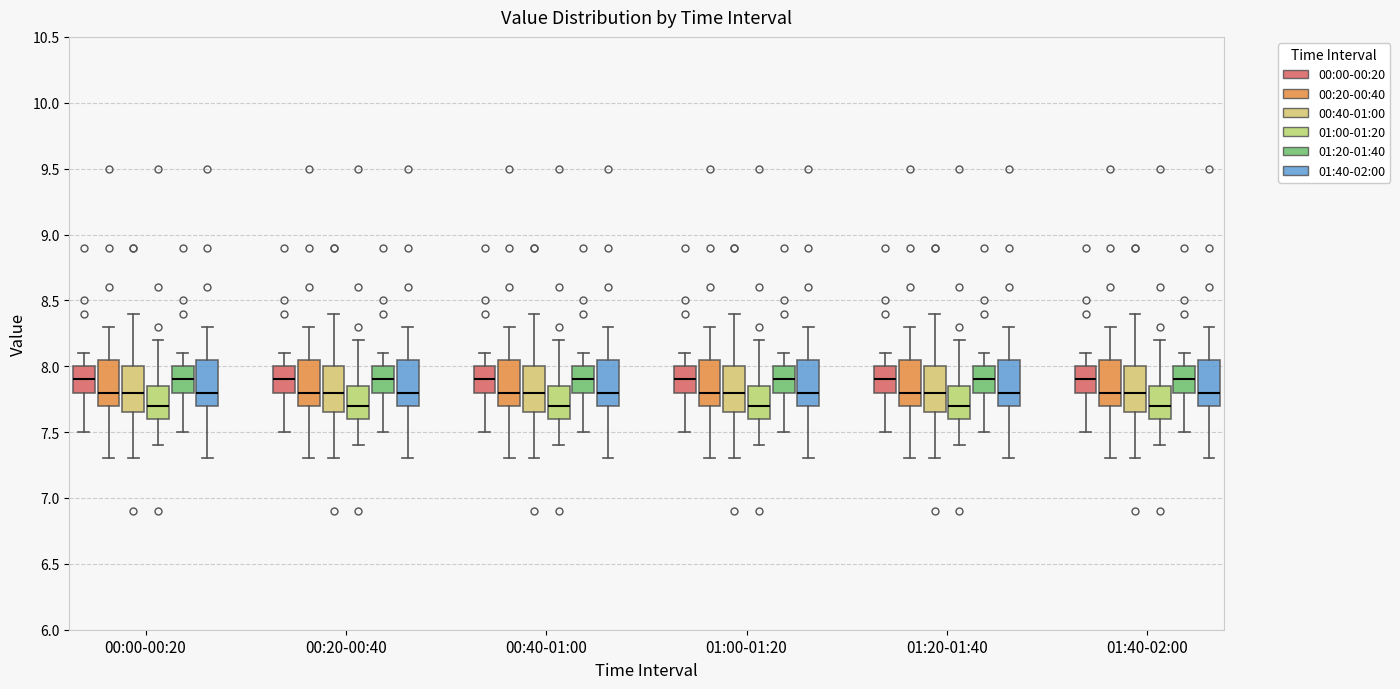

Where does the lower whisker of the box for 00:20-00:40 (01:00-01:20) end on the y-axis? The values are not printed on the chart, so give them approximately, as read against the axis.

7.40